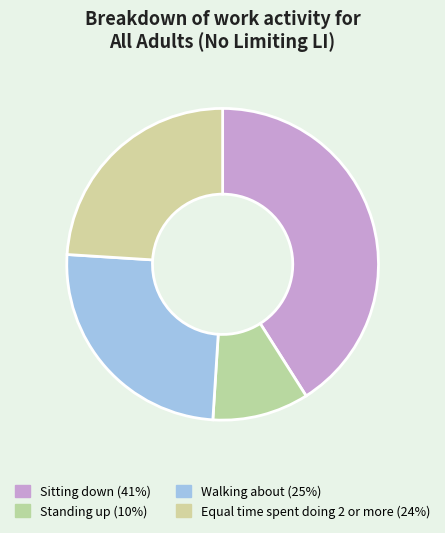

Rank the categories by value from highest to lowest.

Sitting down, Walking about, Equal time spent doing 2 or more, Standing up